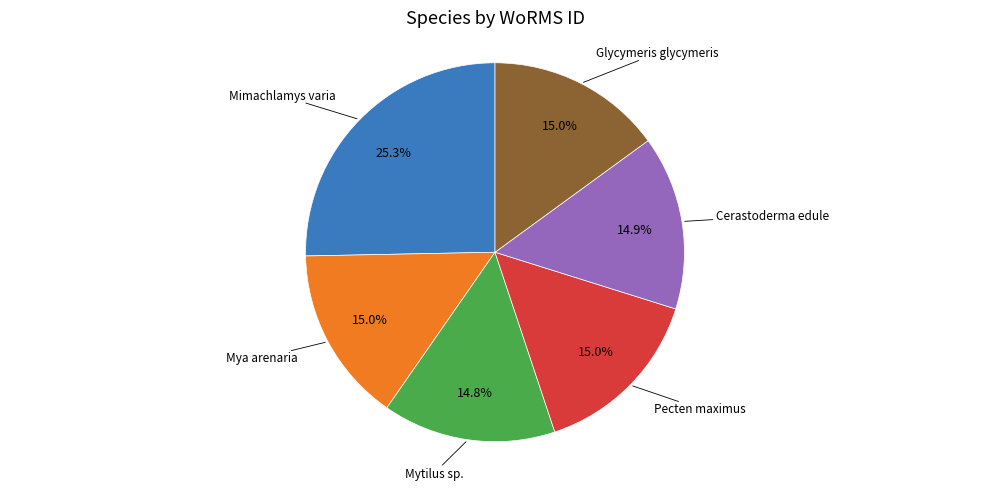

Does any single category account for the majority?

No